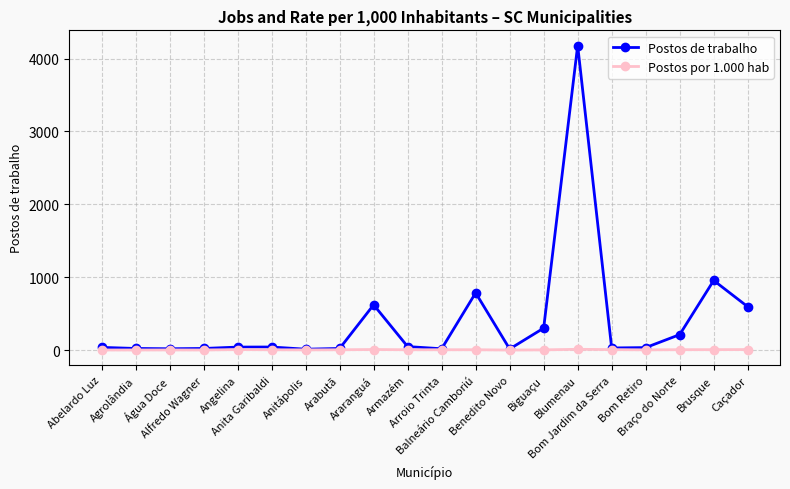

What is the label of the 11th point from the left?

Arroio Trinta